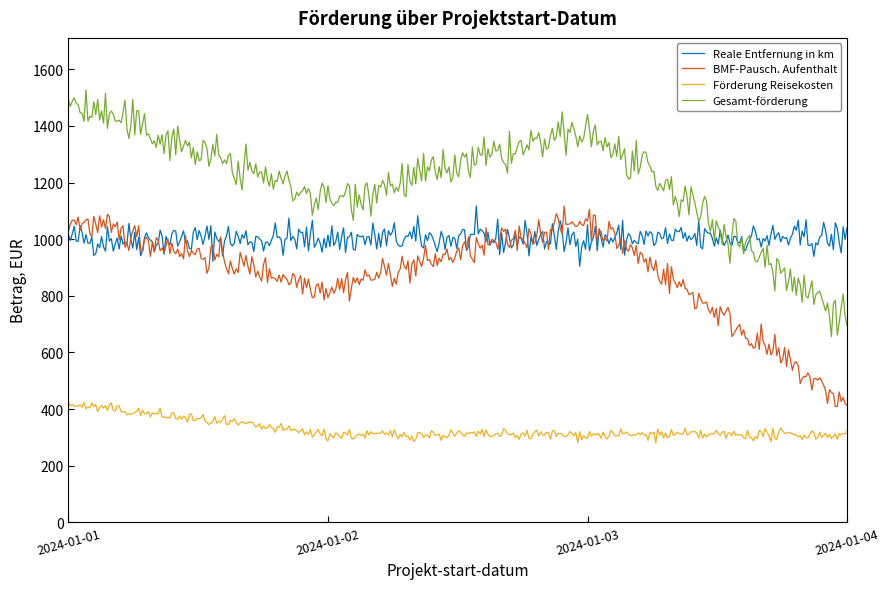

Which series has the widest spread of values?

Gesamt-förderung